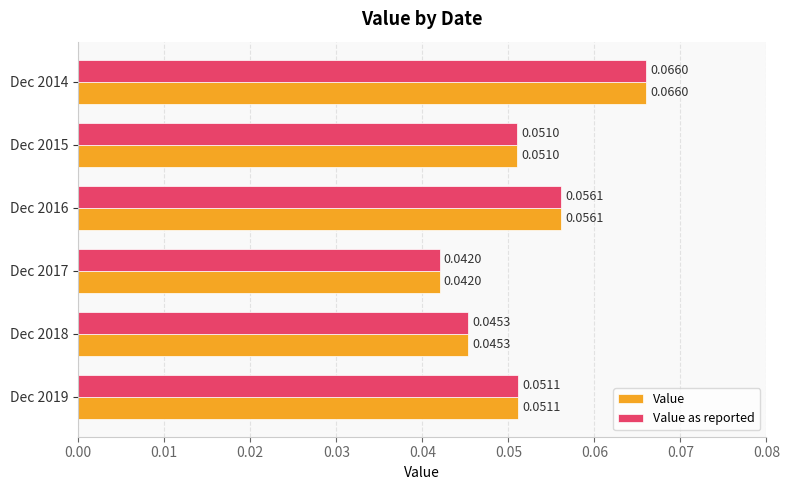

Is the value of Value at Dec 2017 greater than the value of Value as reported at Dec 2016?

No